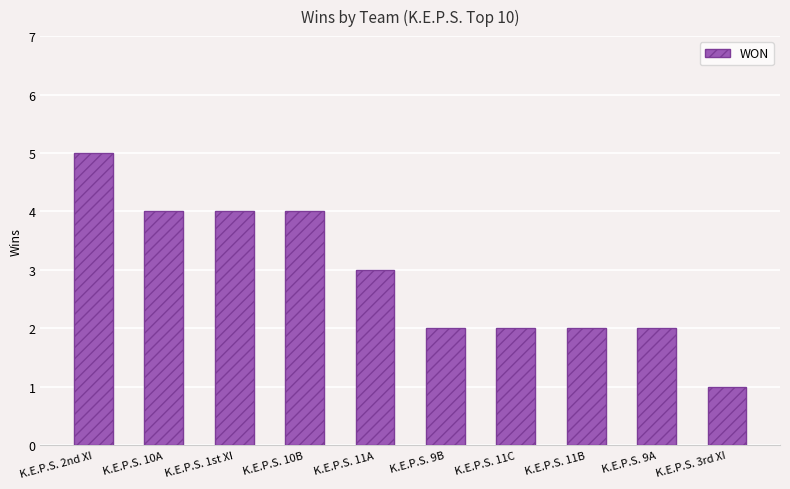

The chart shows a value of 3 at K.E.P.S. 9B. True or false?

False